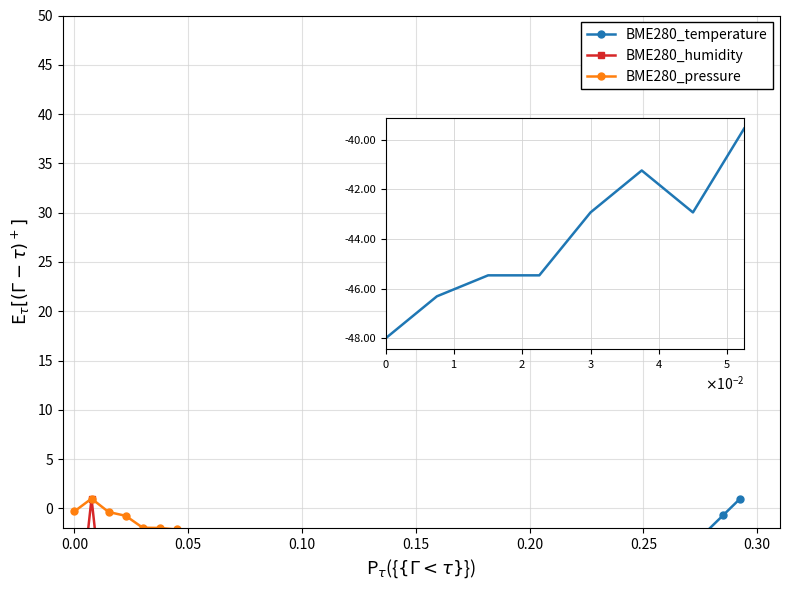

Rank the series by their maximum value, from lowest to highest.

BME280_temperature, BME280_humidity, BME280_pressure